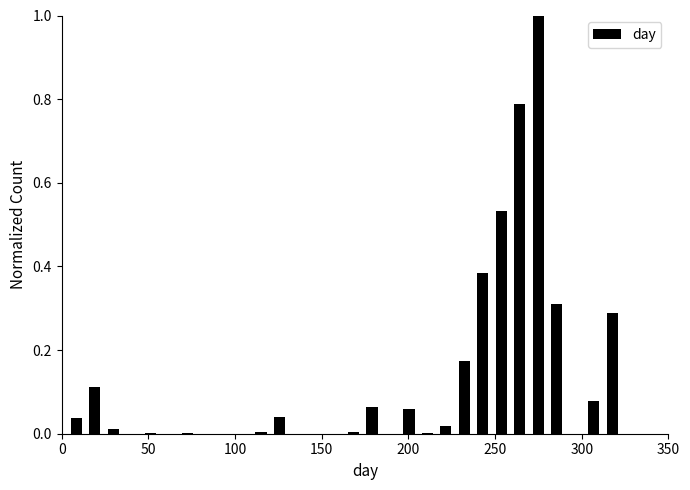

Read against the x-axis, roughly where is the centre of the tallest bar?

275